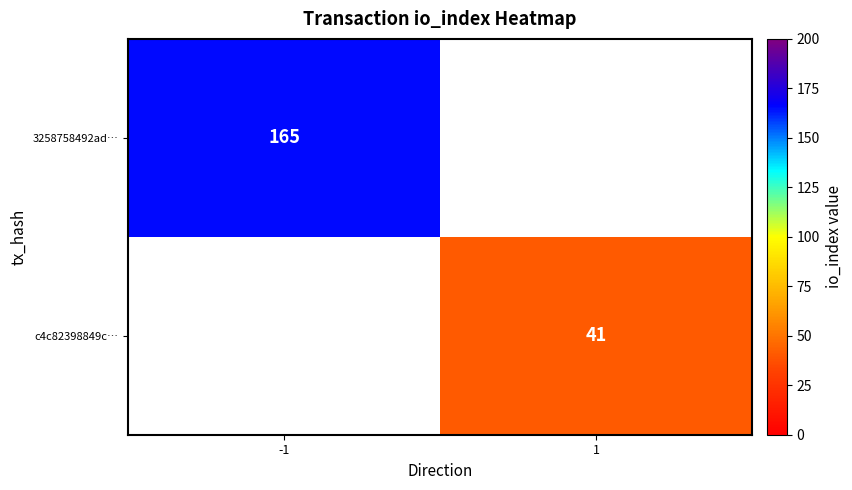

The value of c4c82398849c… at 1 is 21.3. True or false?

False